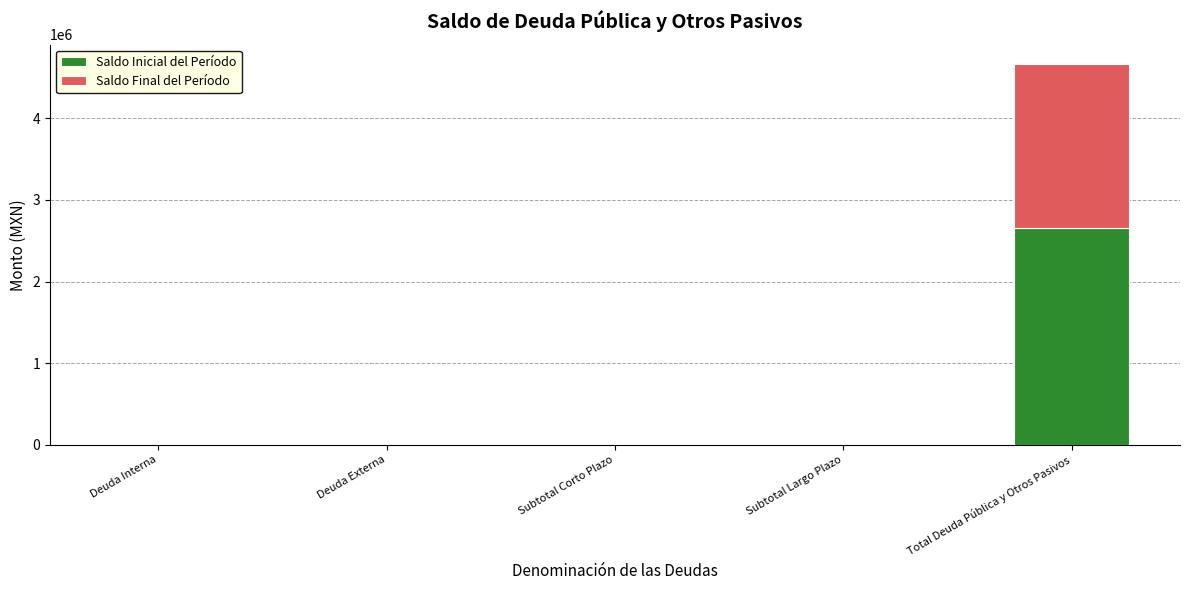

Which category has the highest value in the Saldo Inicial del Período series?

Total Deuda Pública y Otros Pasivos